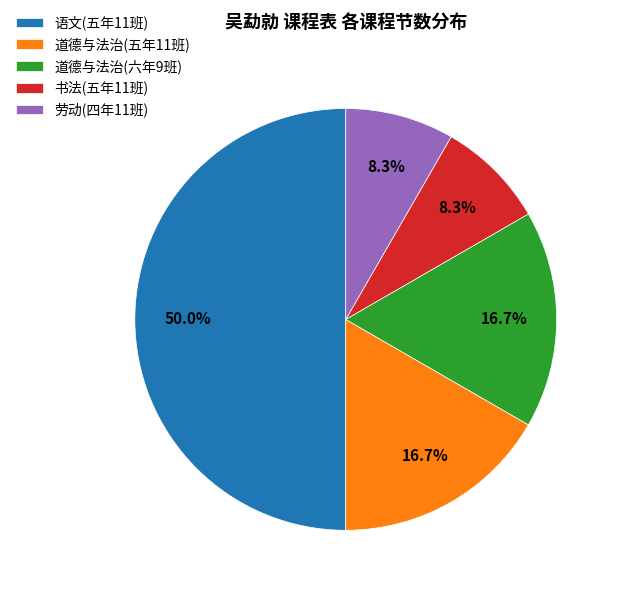

What portion of the pie excludes 劳动(四年11班)?

91.7%